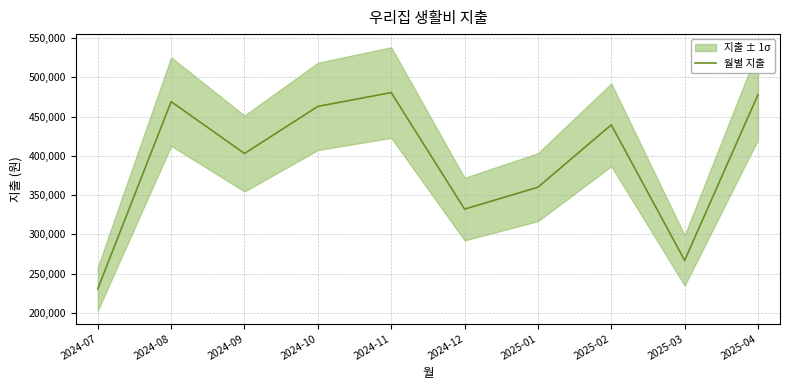

Between 2024-11 and 2024-09, which is larger?

2024-11